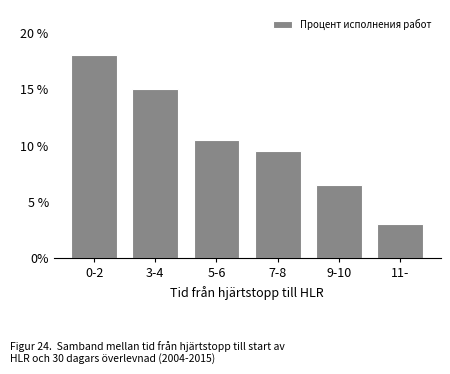

Reading left to right, transcribe all the data shown in this chart.

0-2=18.0	3-4=15.0	5-6=10.5	7-8=9.5	9-10=6.5	11-=3.0